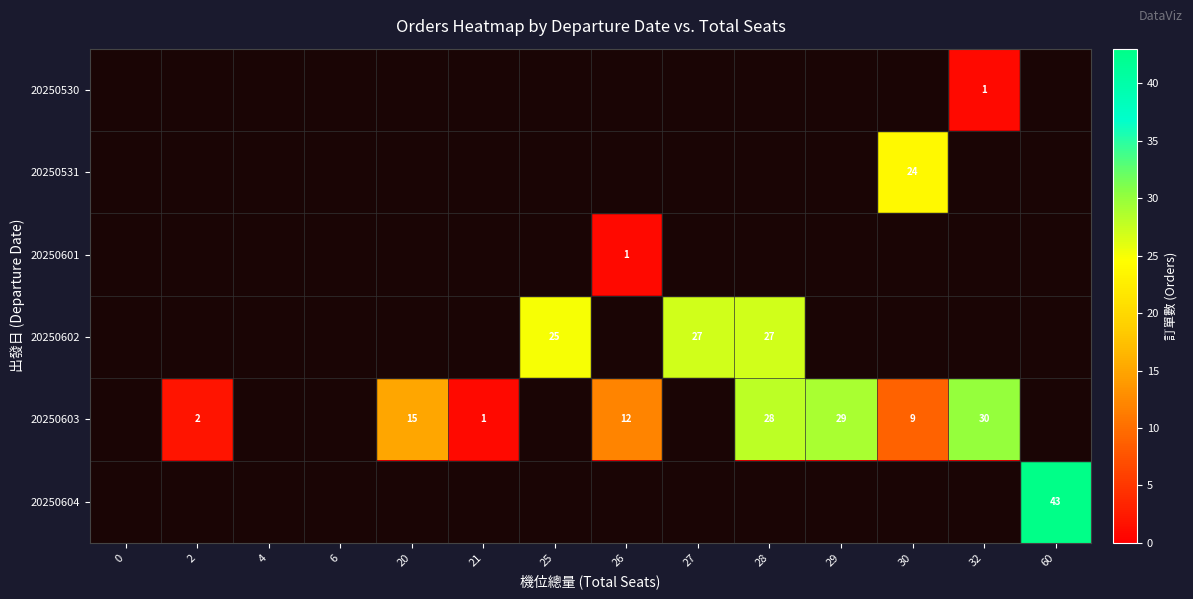

List the series in order of their peak value, highest first.

20250604, 20250603, 20250602, 20250531, 20250530, 20250601